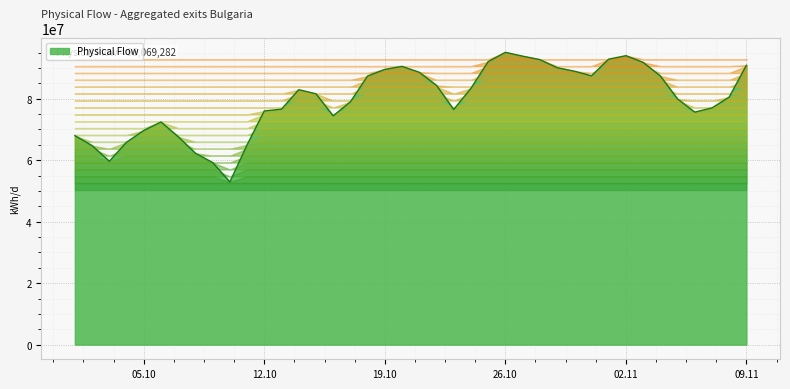

How many lines are shown in the chart?

1